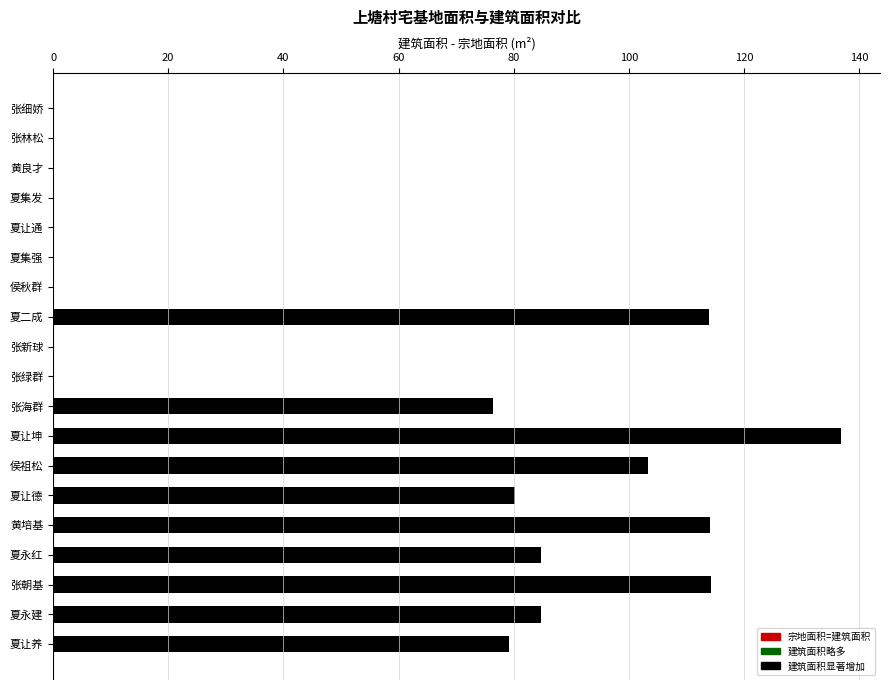

What is the approximate value at 夏让养?

79.2